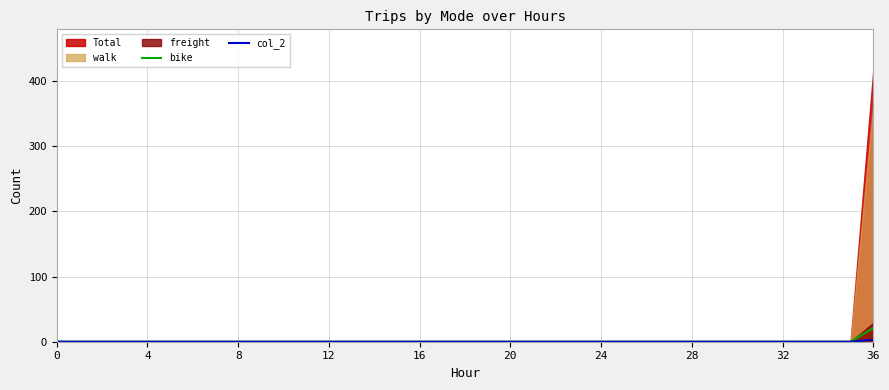

What is the difference between the maximum and second lowest values in the col_2 series?

3